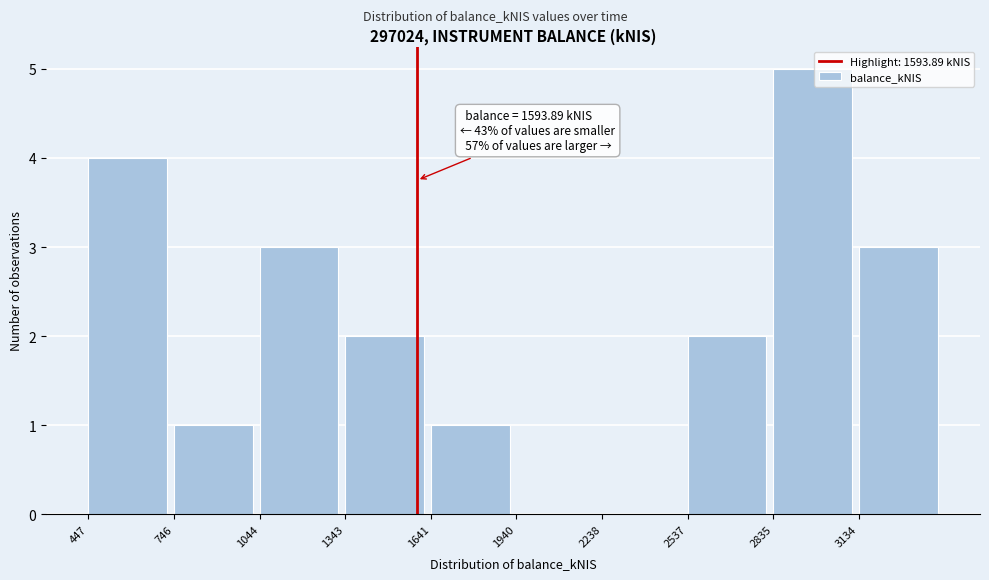

Over which range of the x-axis is the bar tallest?

2850 to 3150